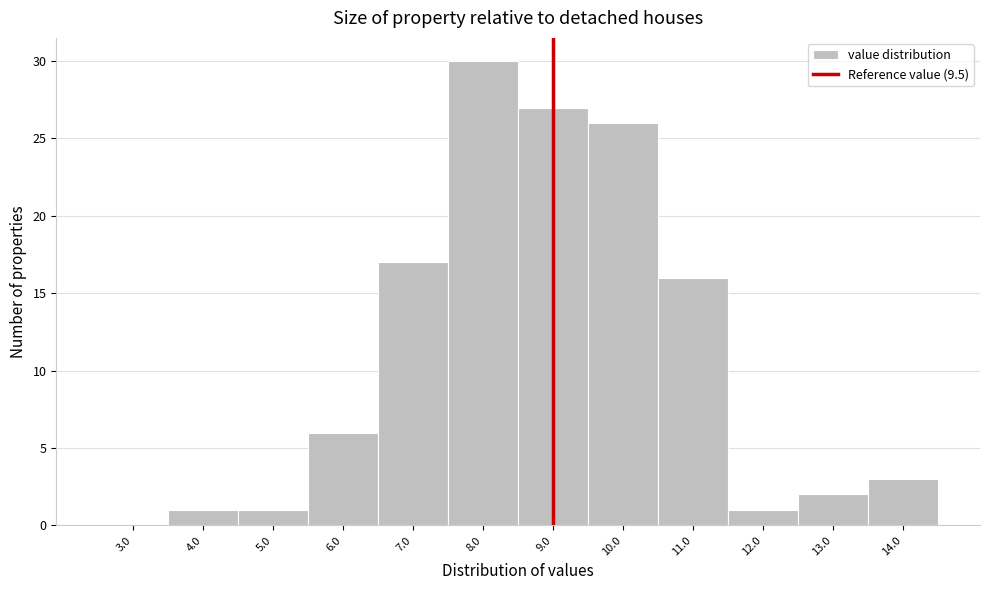

Reading right to left, list all the values displayed in this chart.

14.0=3	13.0=2	12.0=1	11.0=16	10.0=26	9.0=27	8.0=30	7.0=17	6.0=6	5.0=1	4.0=1	3.0=0